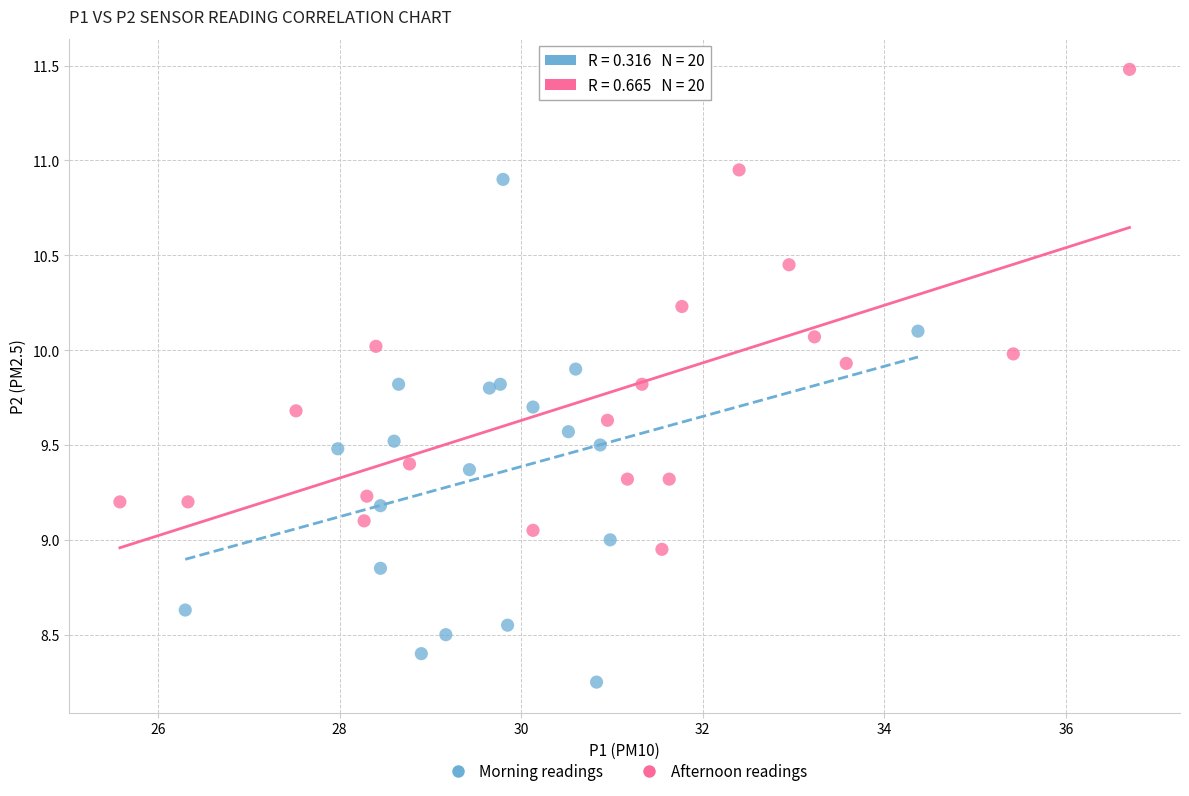

Which series contains the highest Y value?

Afternoon readings